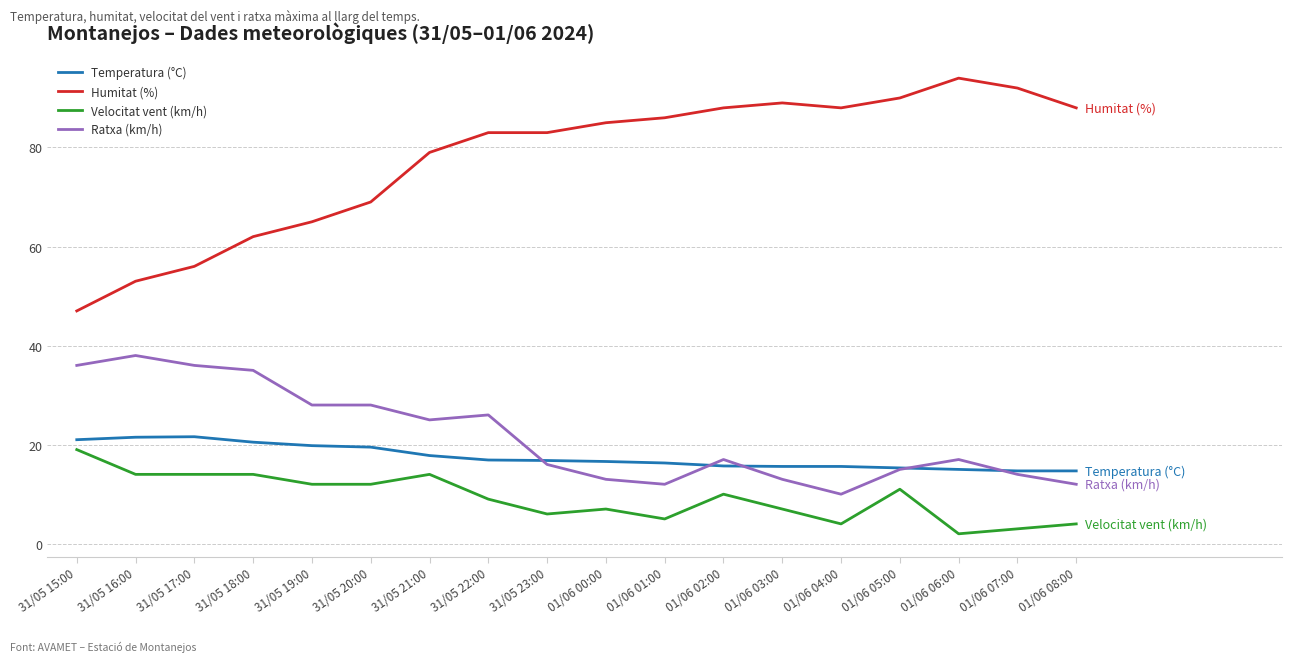

At which category does the chart reach its peak across all series?

01/06 06:00